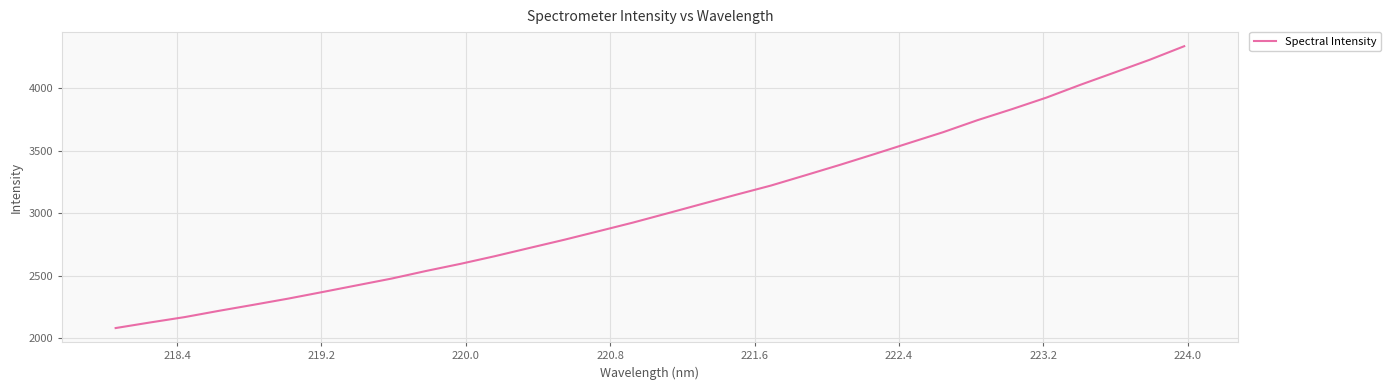

Count the number of values greater than 2999.

16